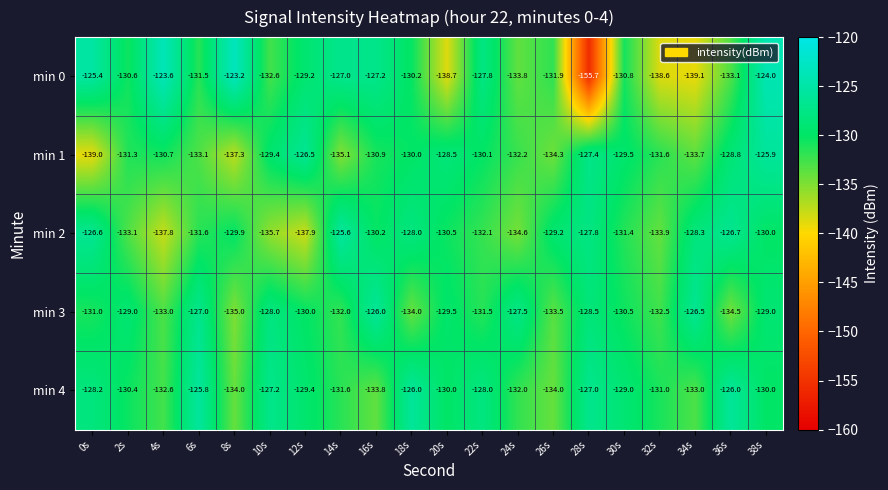

Count the number of categories in the chart.

20